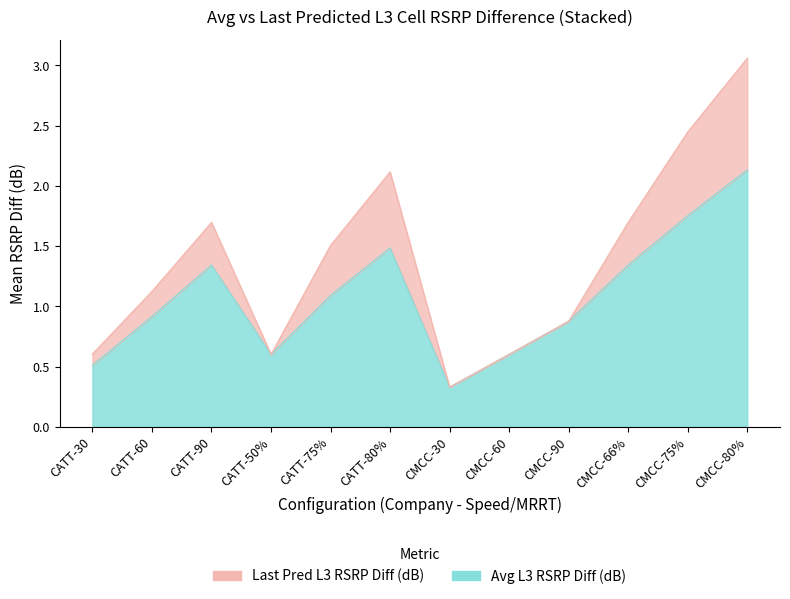

What is the minimum value for Last Pred L3 RSRP Diff (dB)?

0.3